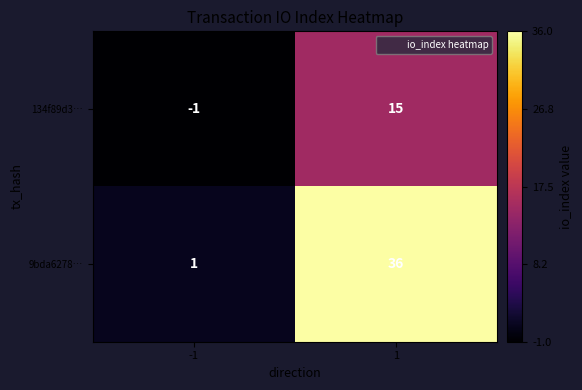

At which category does the chart reach its minimum across all series?

-1